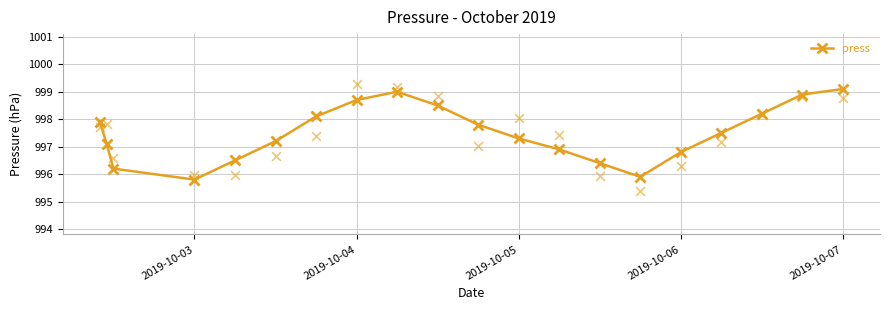

The value of press at 2019-10-06 is 996.8. True or false?

True